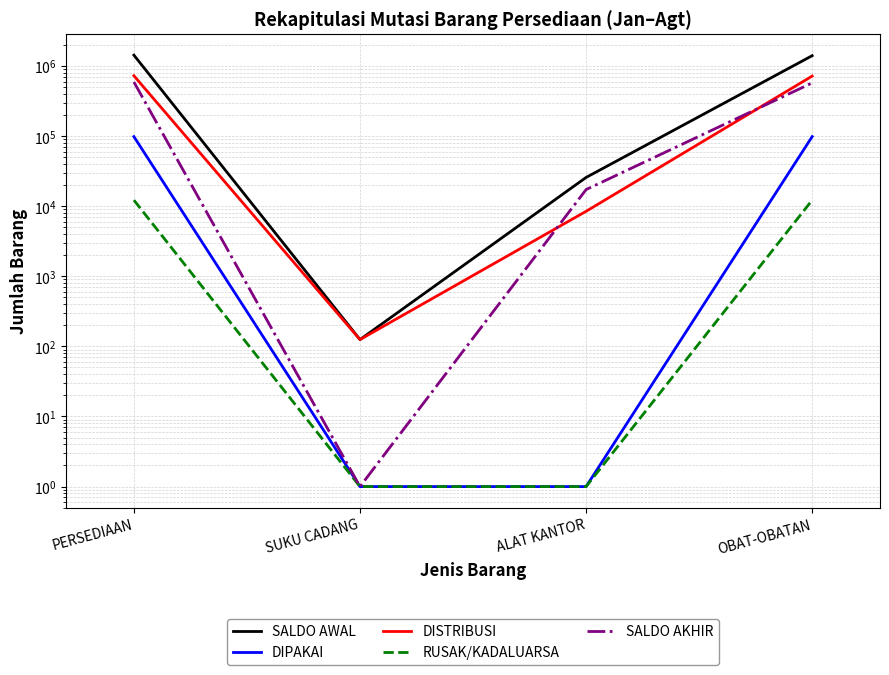

True or false: SALDO AWAL and DISTRIBUSI intersect in this chart.

False